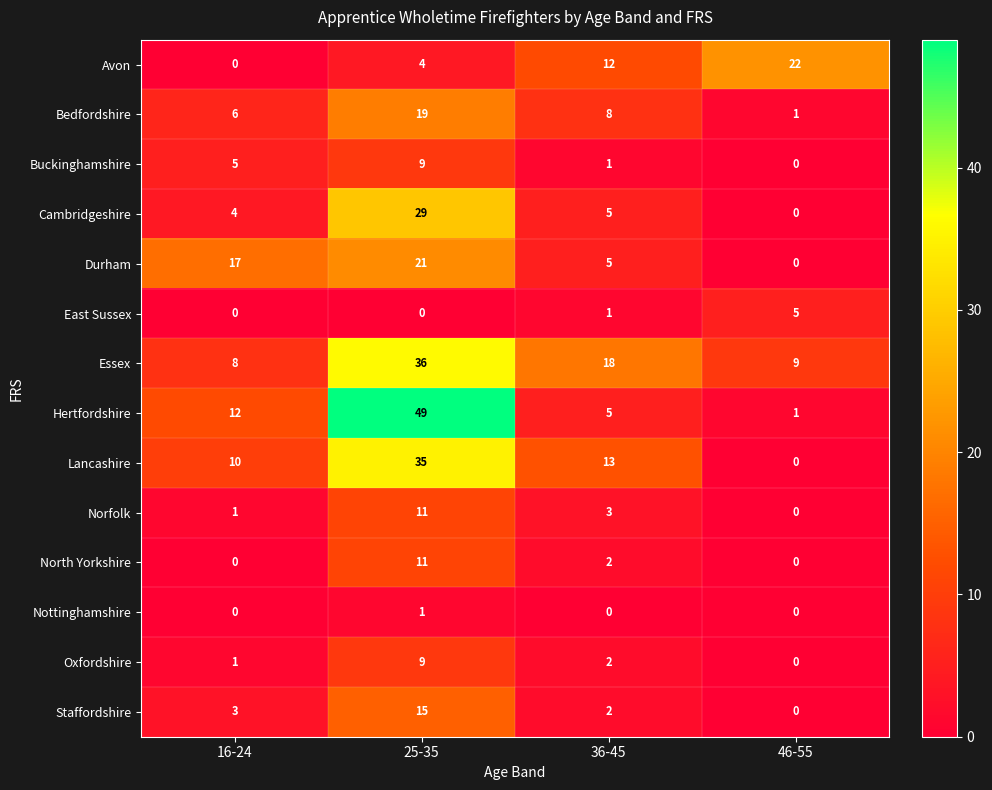

True or false: Avon has a value of 12 at 36-45.

True